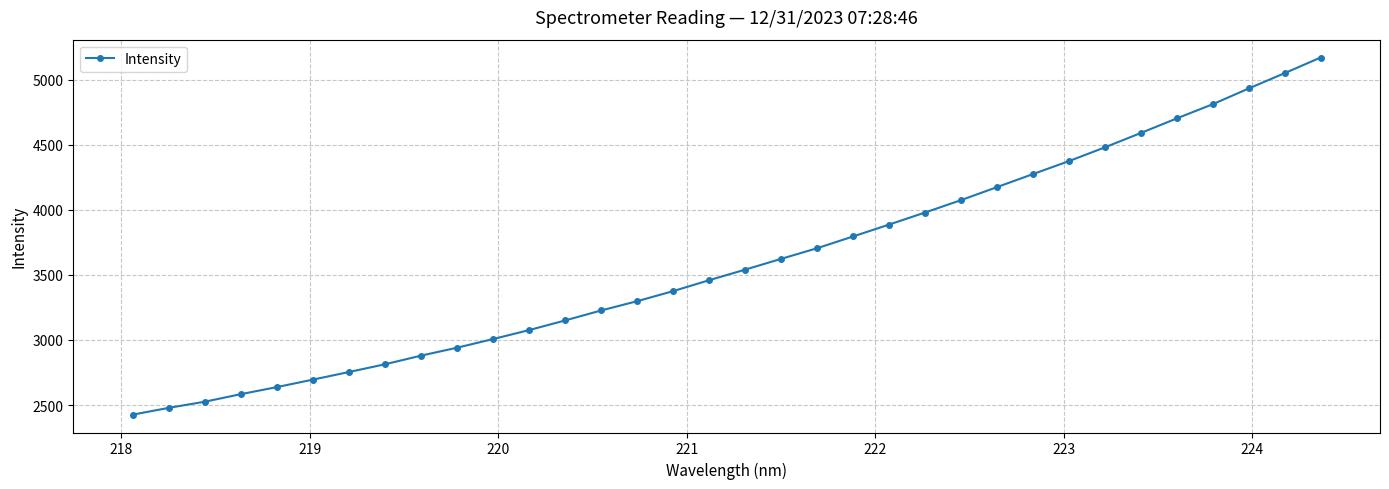

What is the smallest value displayed?

2426.0